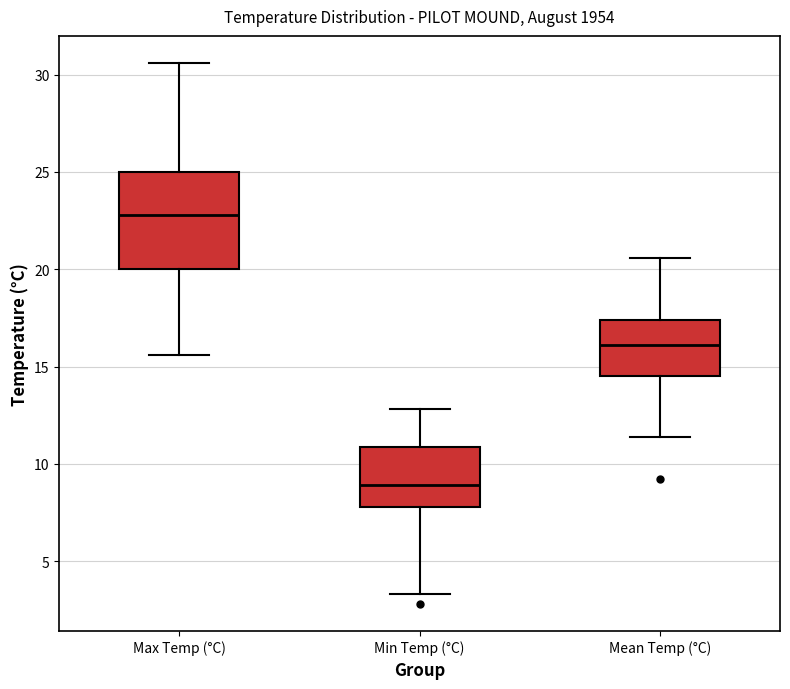

Reading left to right, transcribe this box plot: for each box, give where its median line is, the range the box spans, and where its two whiskers end, as read against the y-axis. The values are not printed on the chart, so give them approximately, as read against the axis.

Max Temp (°C): median 23.0, box 20.0 to 25.0, whiskers 15.5 to 30.5
Min Temp (°C): median 9.0, box 8.0 to 11.0, whiskers 3.5 to 13.0
Mean Temp (°C): median 16.0, box 14.5 to 17.5, whiskers 11.5 to 20.5